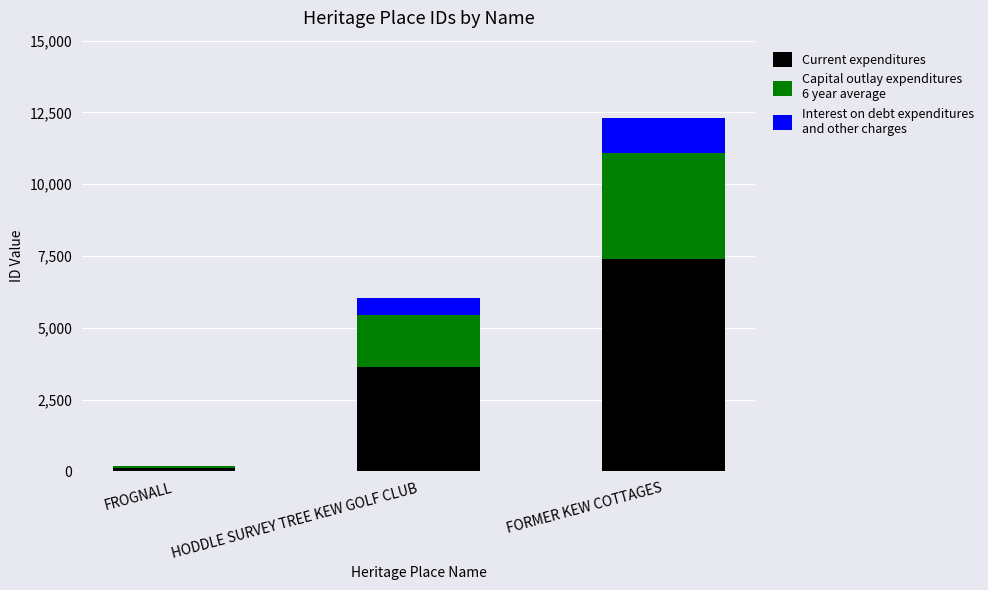

At which category is the sum across all series the highest?

FORMER KEW COTTAGES